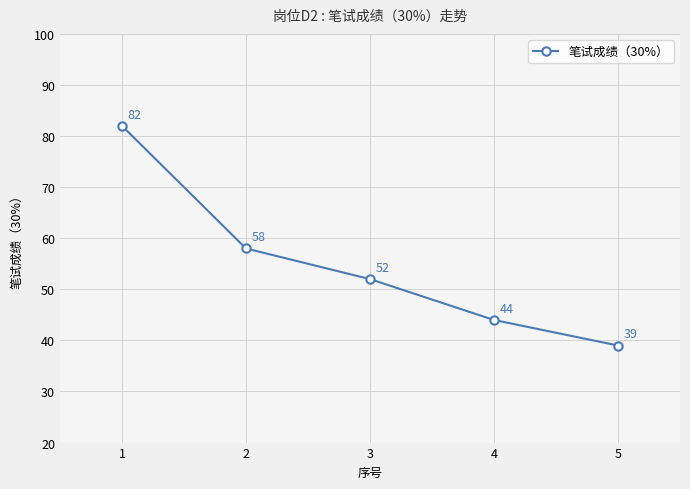

What is the difference between the maximum and minimum values?

43